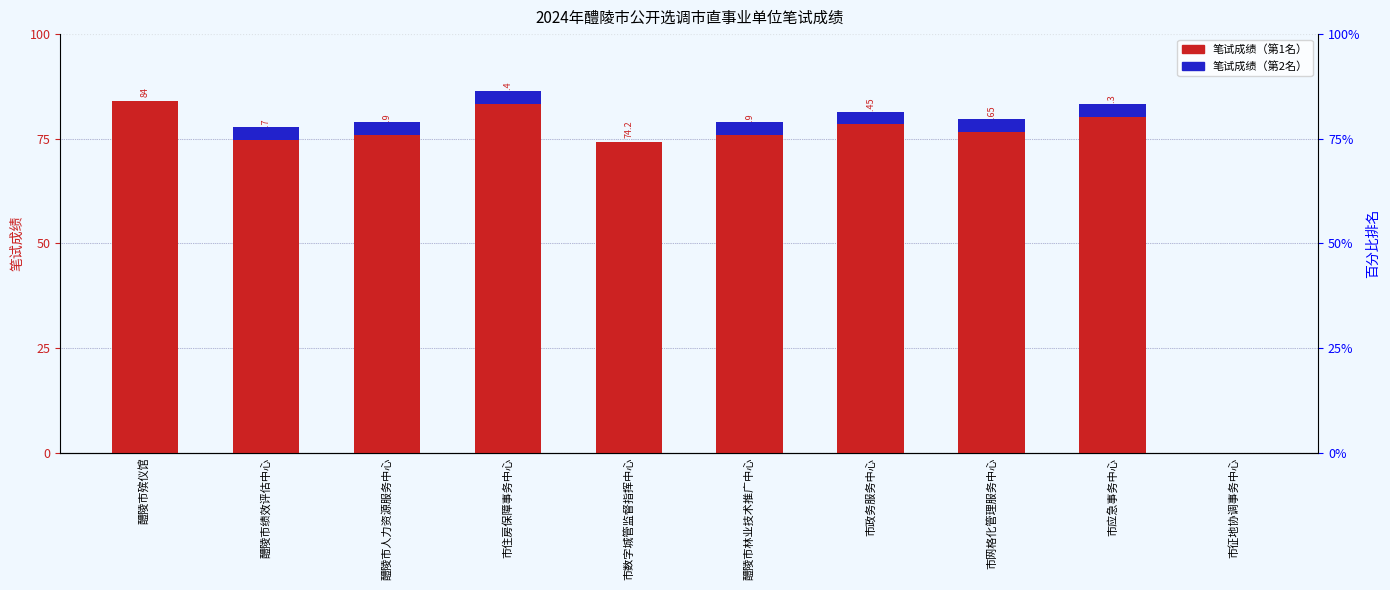

What position from the right is 市网格化管理服务中心?

3